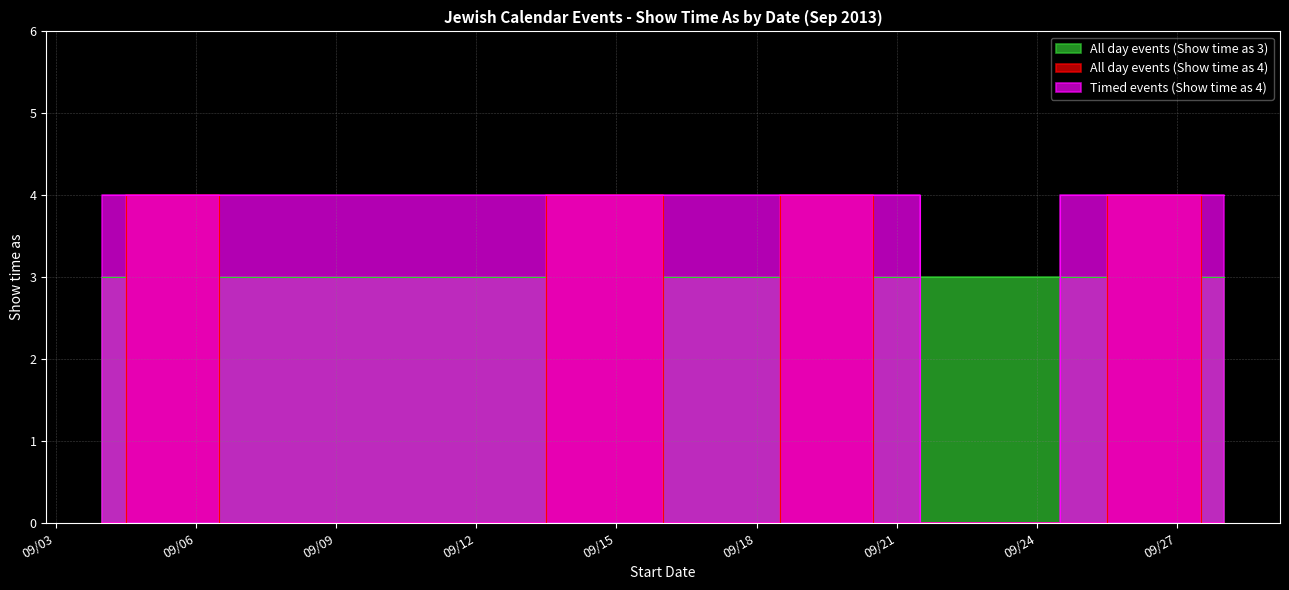

How many series are shown in this chart?

3